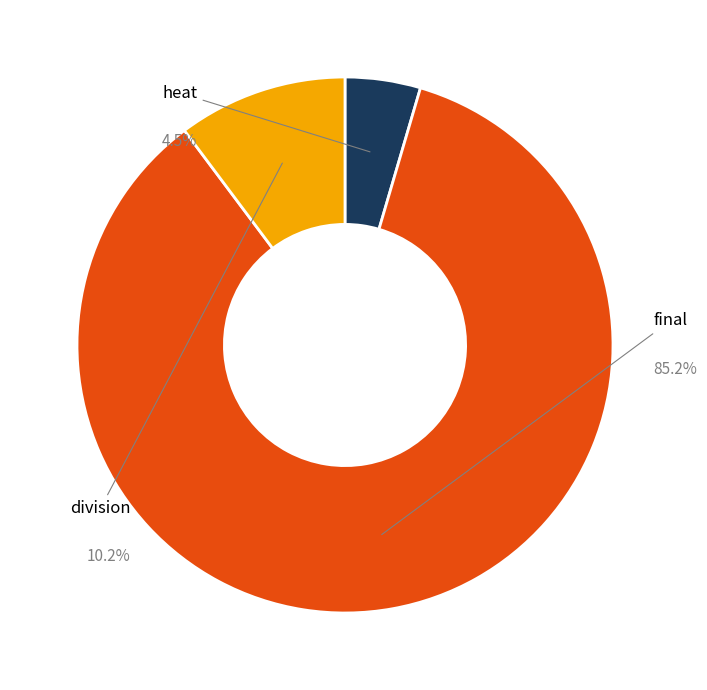

Which slice is the smallest?

heat